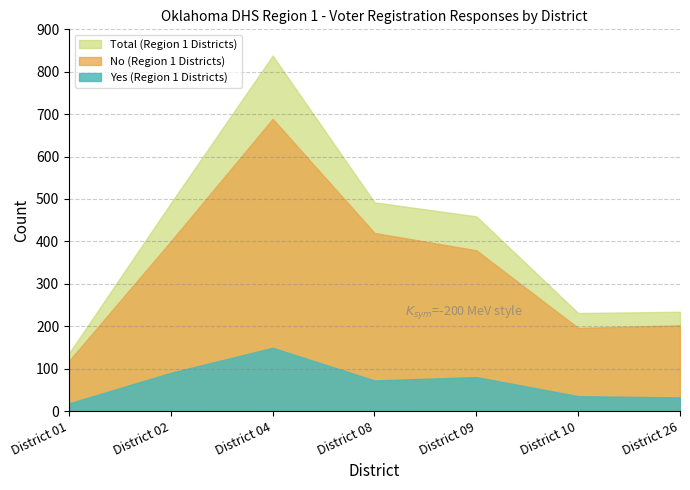

True or false: Total (Region 1 Districts) has a value of 306 at District 26.

False